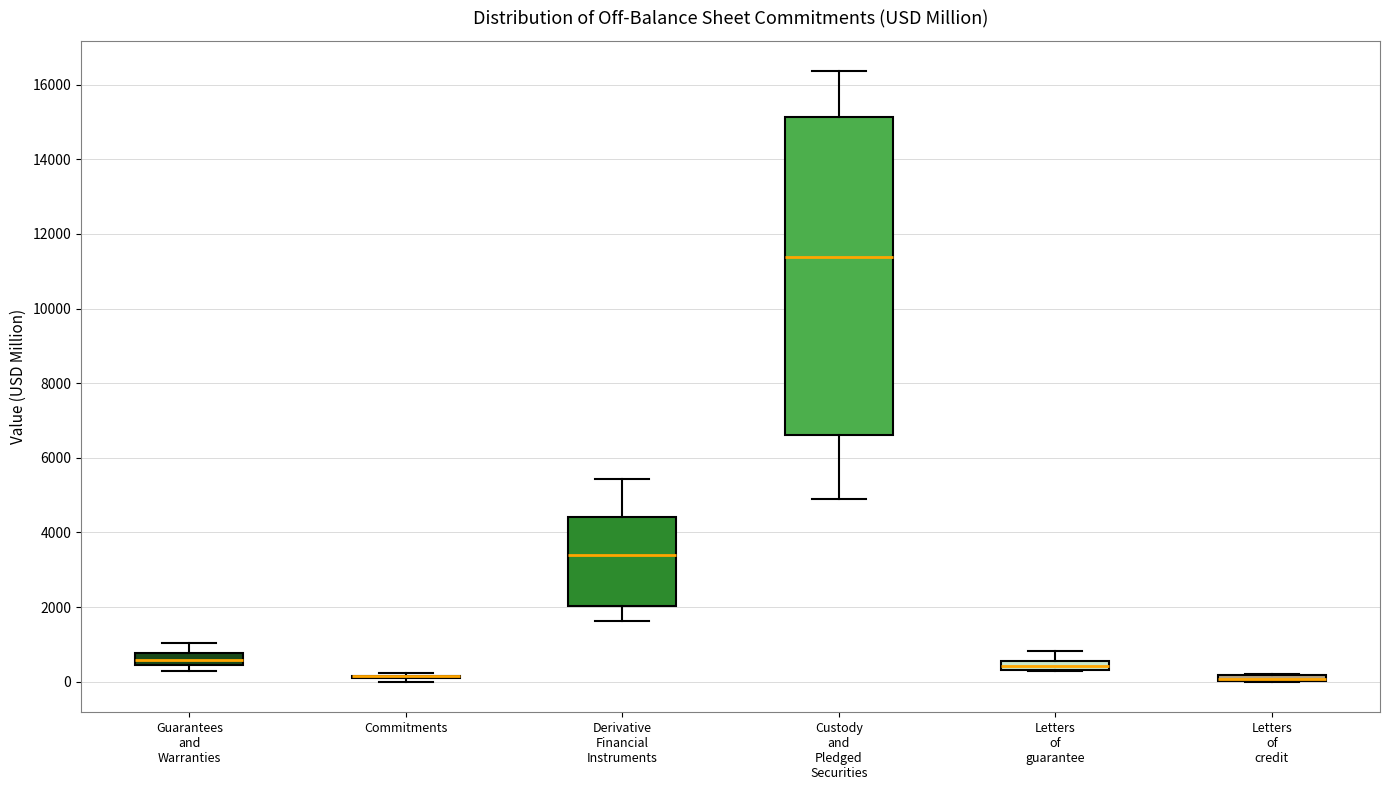

Where is the lower edge of the box for Letters of credit on the y-axis? The values are not printed on the chart, so give them approximately, as read against the axis.

0